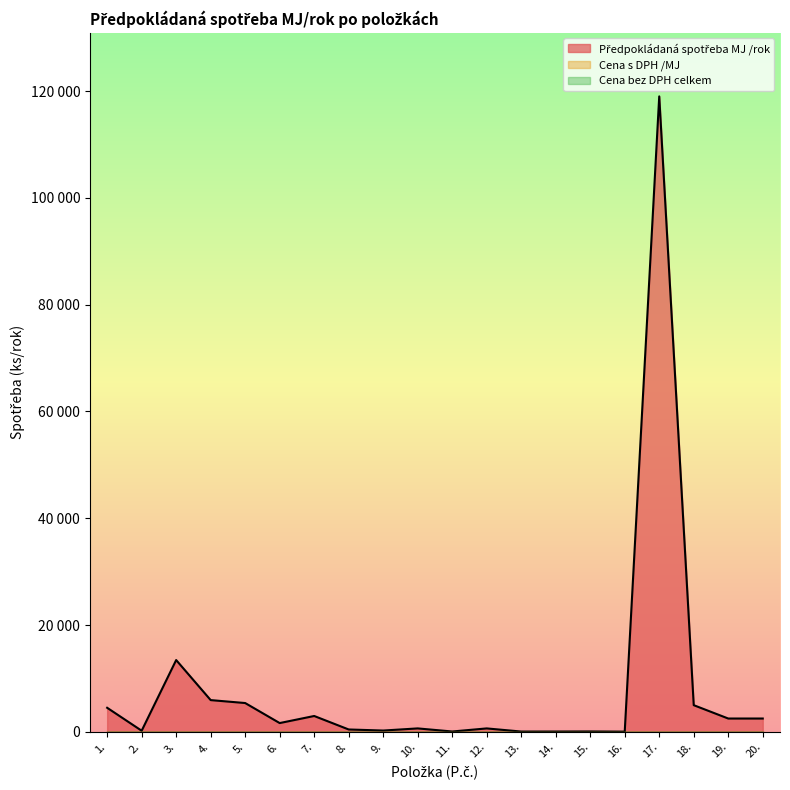

How many data points in Předpokládaná spotřeba MJ /rok are above 1650?

9